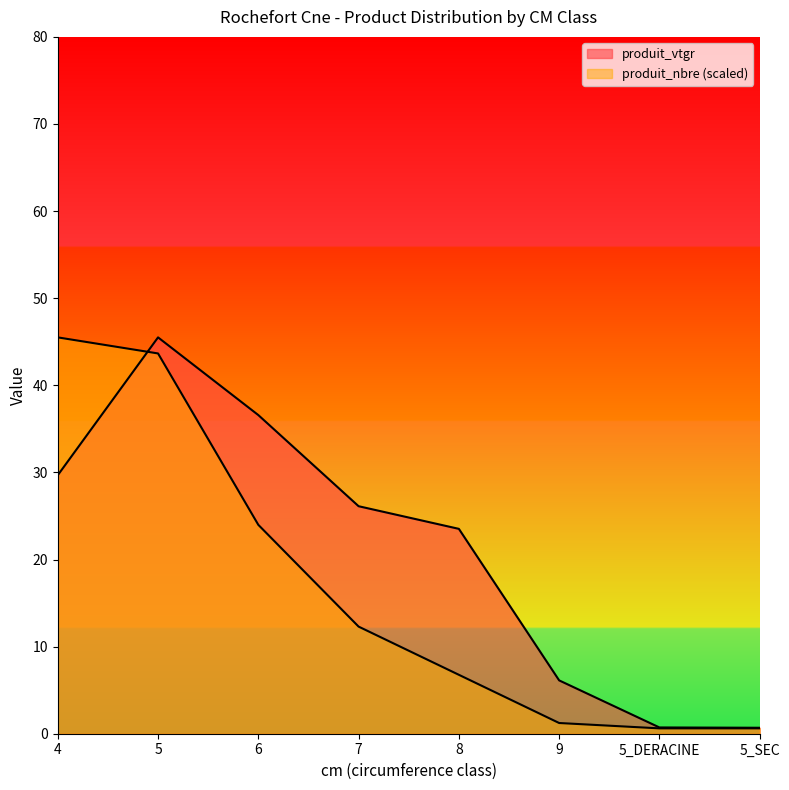

Which has a higher value, 5_DERACINE or 4?

4